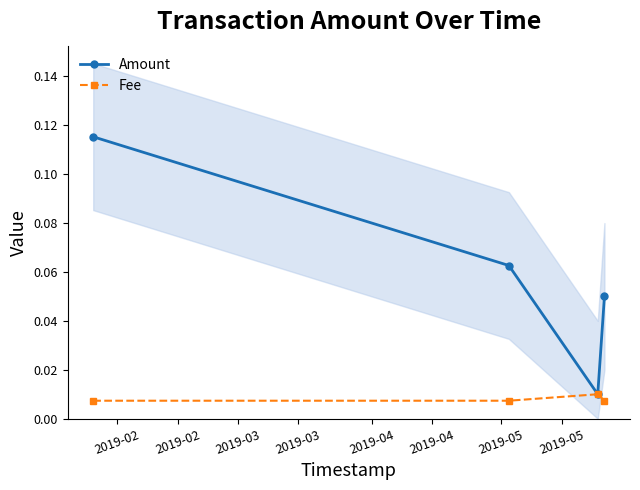

True or false: Fee has more than 2 interior local peaks.

False